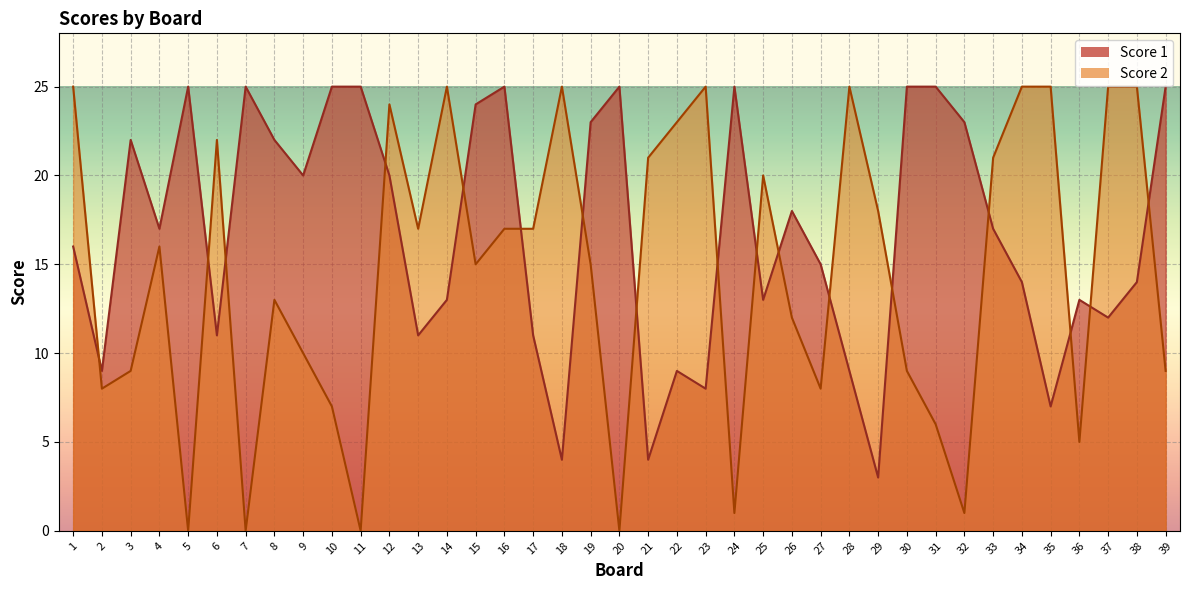

The value of Score 2 at 24 is 2. True or false?

False